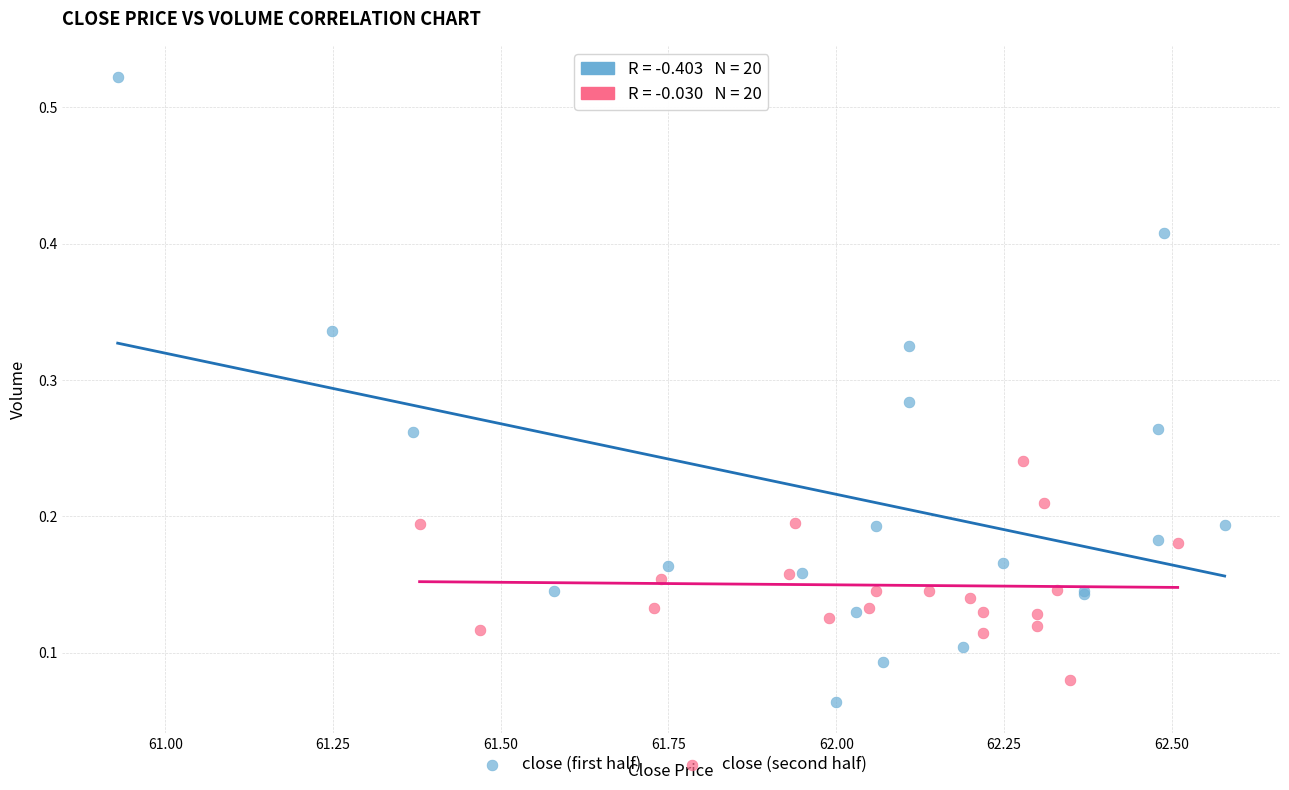

Which series contains the highest Y value?

close (first half)